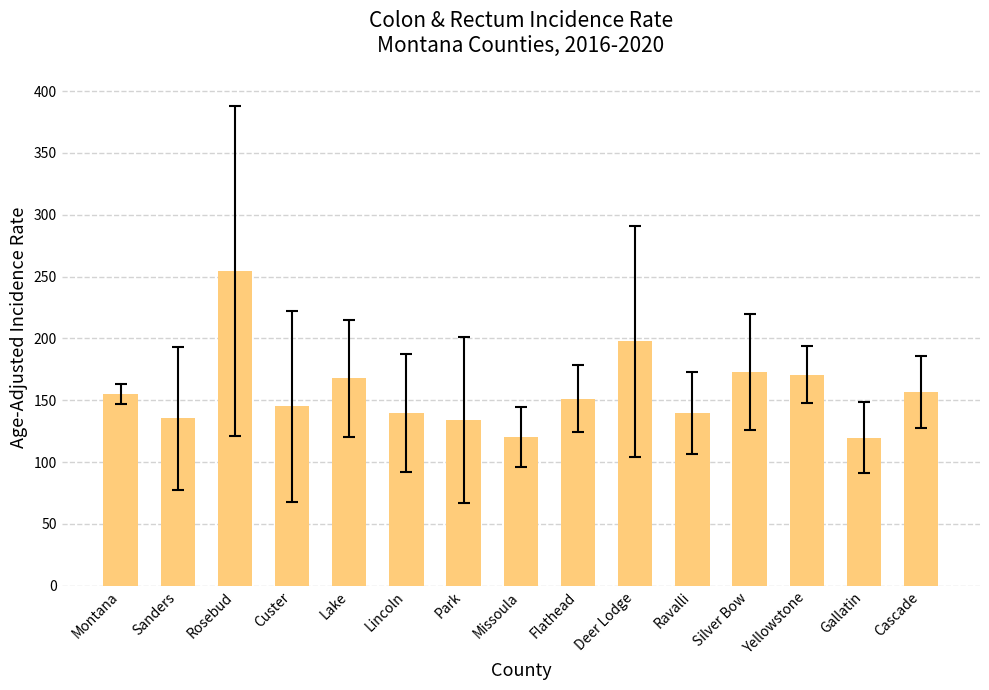

The chart shows a value of 73.4 at Lincoln. True or false?

False